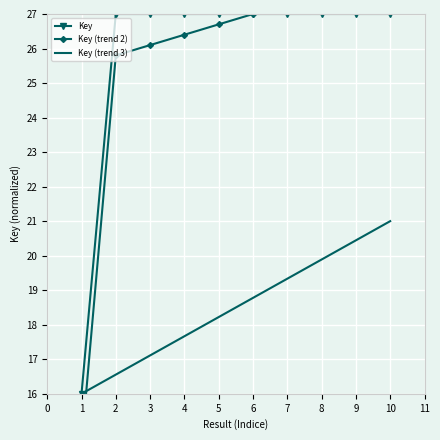

True or false: Key has more than 2 interior local peaks.

True